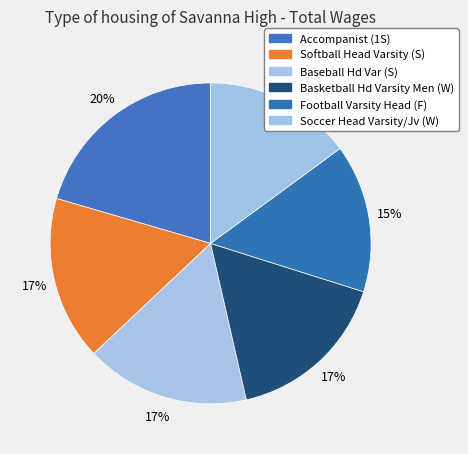

To the nearest percent, what is the difference between the largest and smallest slice percentages?

6%